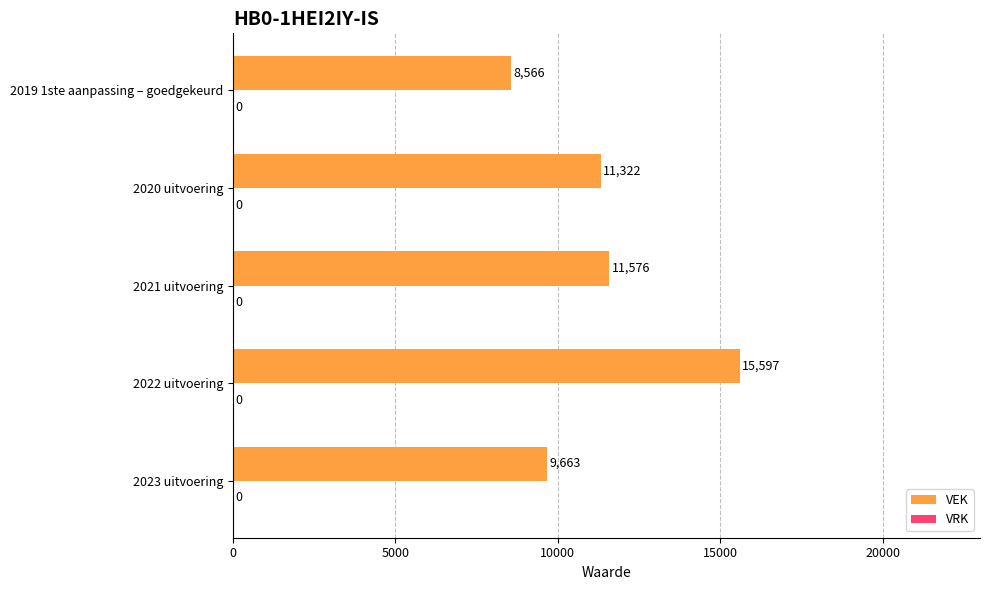

What is the approximate value at 2021 uitvoering, to the nearest 50?

11600